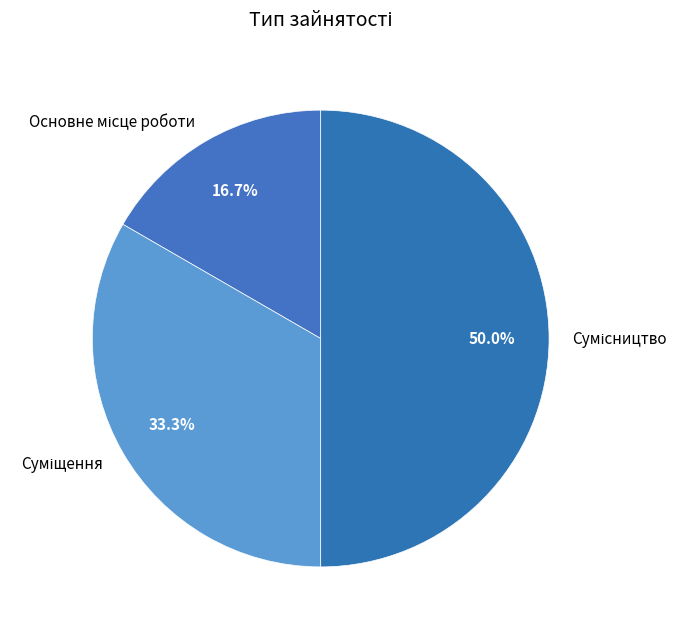

Which has a higher value, Сумісництво or Основне місце роботи?

Сумісництво